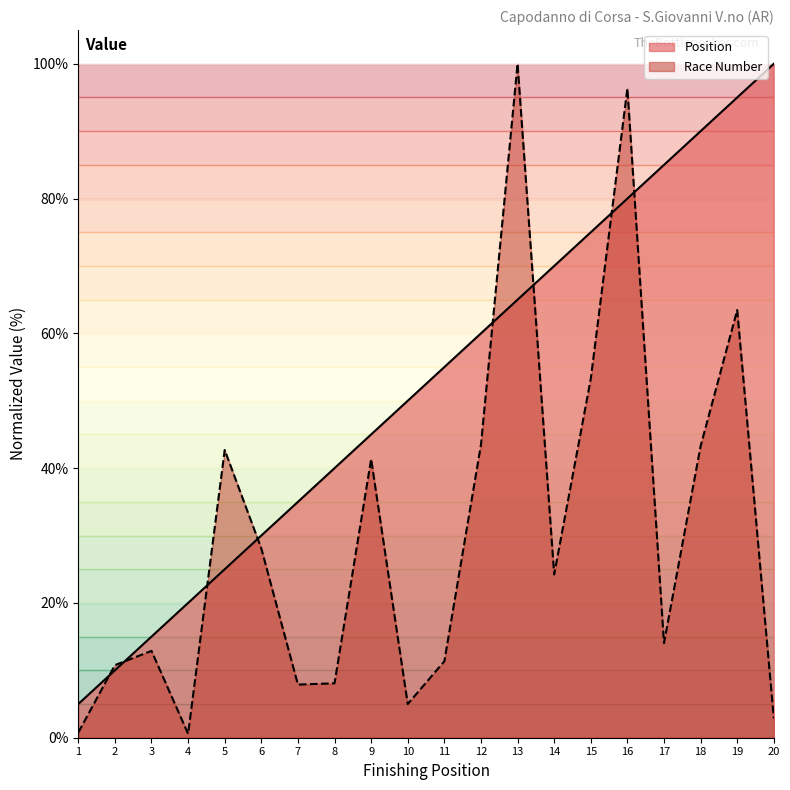

Rank the series by their average value, from highest to lowest.

Position, Race Number